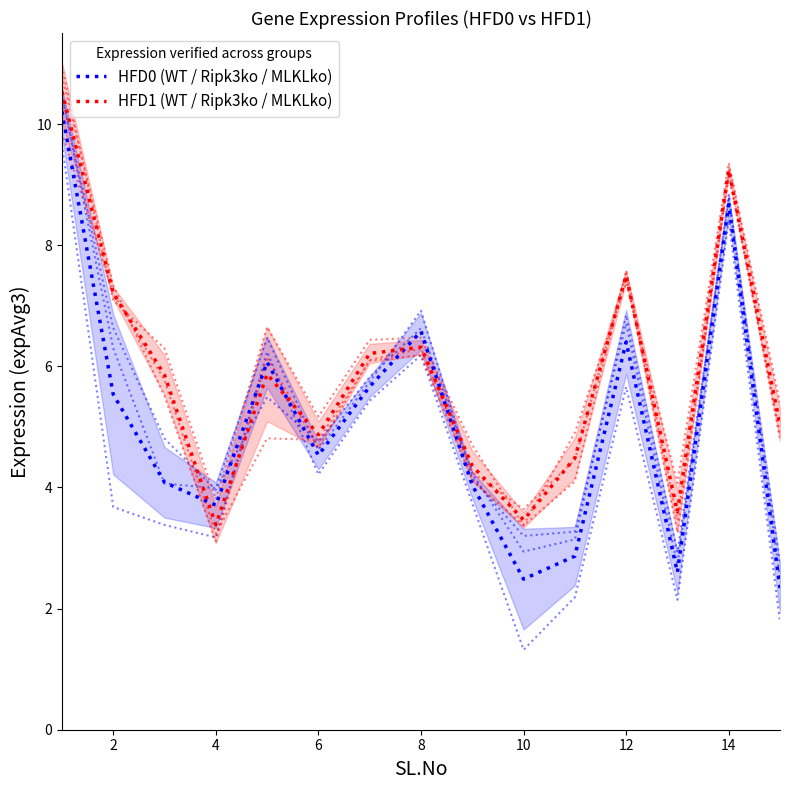

List the series in order of their peak value, highest first.

WT.HFD1_expAvg3, MLKLko.HFD1_expAvg3, MLKLko.HFD0_expAvg3, Ripk3ko.HFD0_expAvg3, Ripk3ko.HFD1_expAvg3, WT.HFD0_expAvg3